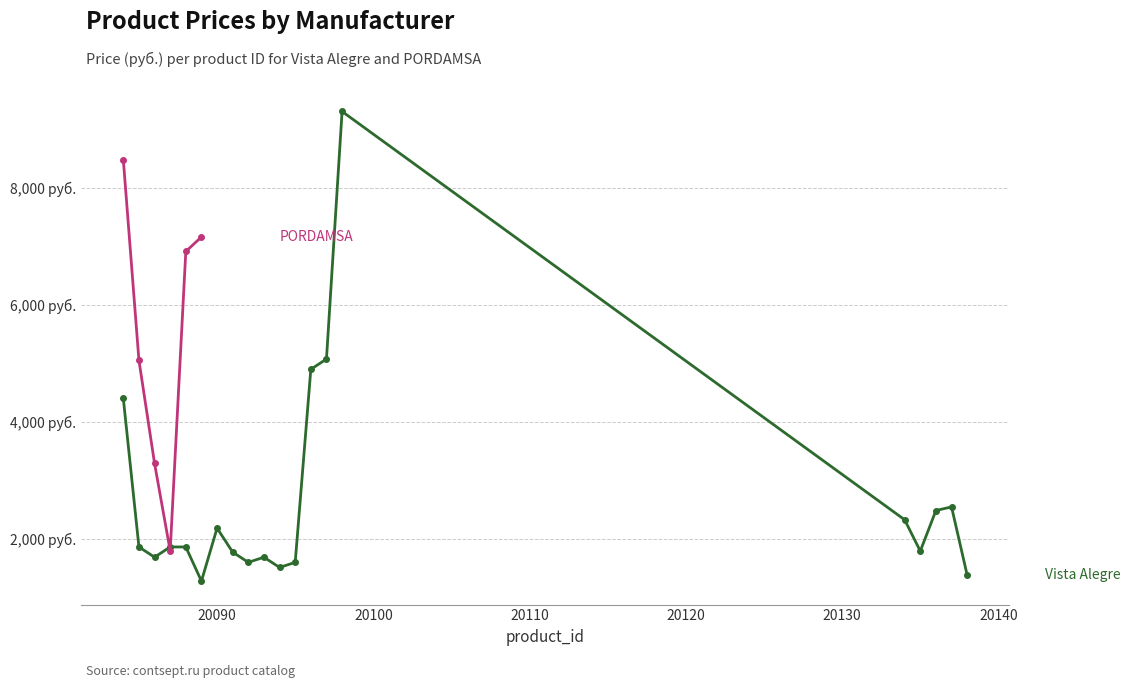

Which category has the highest value across all series?

20098